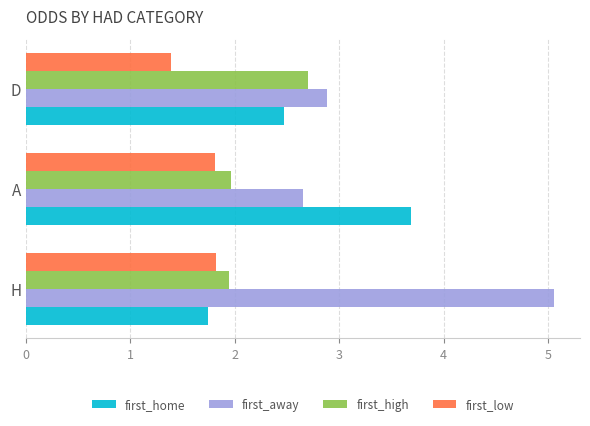

At which label is first_low closest to 1?

D